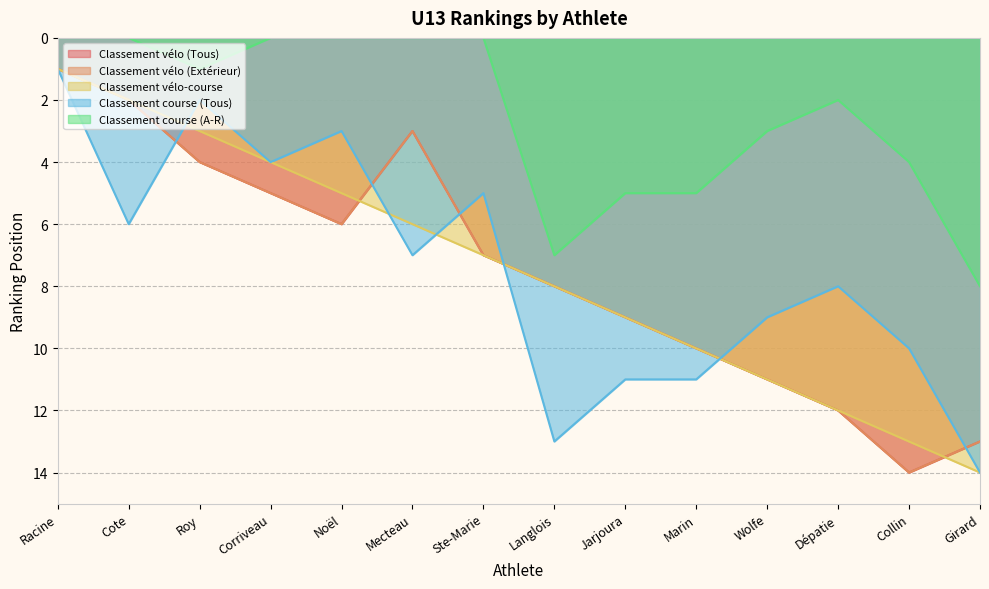

What is the total value across all series at Langlois?

44